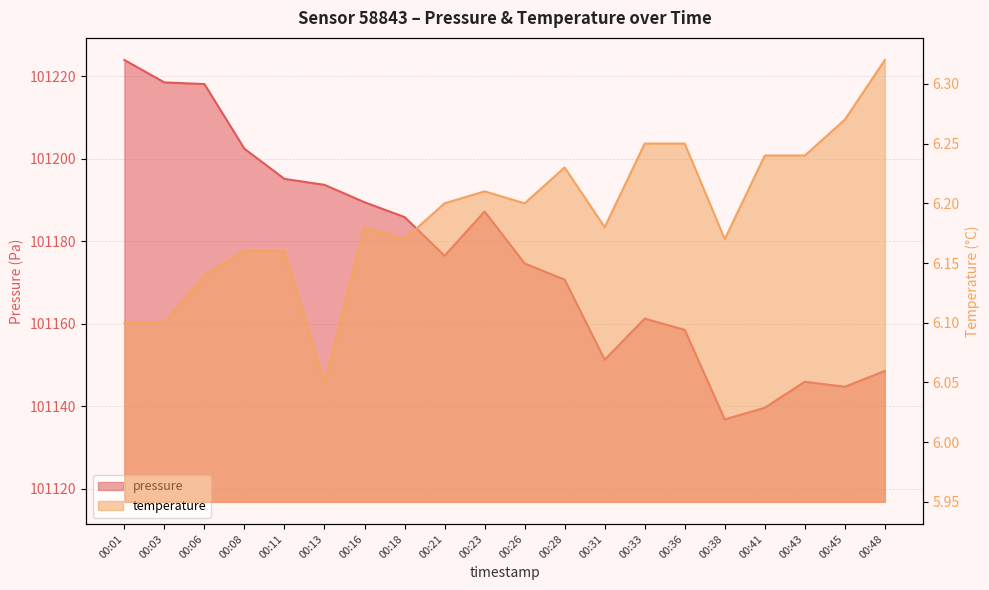

Is it true that temperature equals 3.5 at 00:03?

False